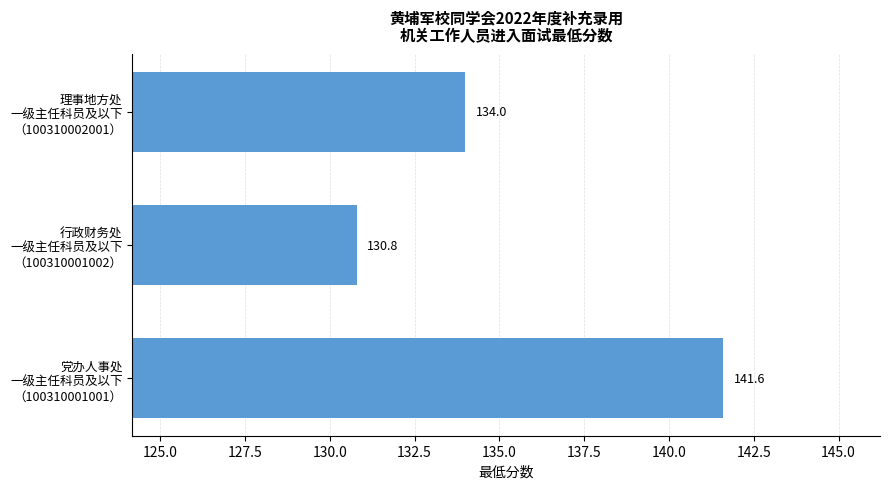

Rank the categories by value from lowest to highest.

行政财务处
一级主任科员及以下
（100310001002）, 理事地方处
一级主任科员及以下
（100310002001）, 党办人事处
一级主任科员及以下
（100310001001）